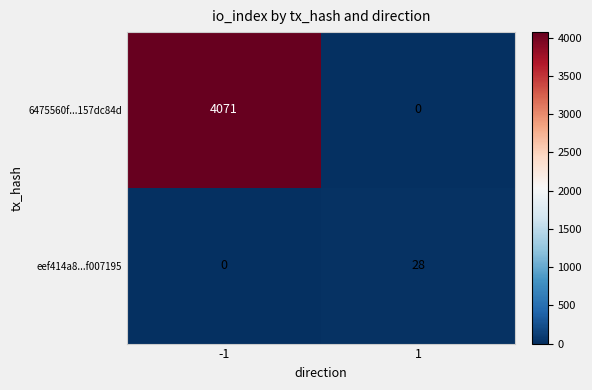

Is it true that 6475560f...157dc84d equals 4071 at -1?

True